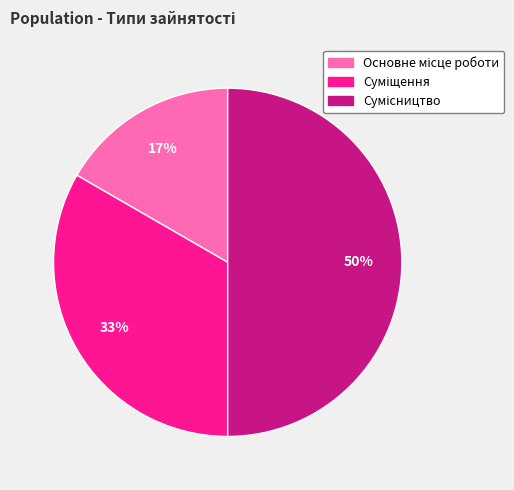

To the nearest percent, what is the average slice percentage?

33%